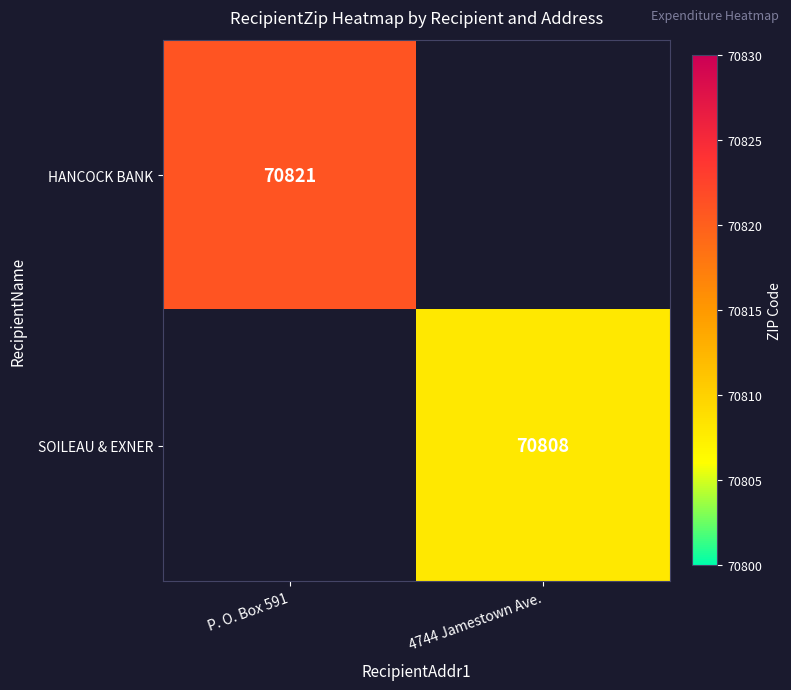

How many data points does each series have?

2